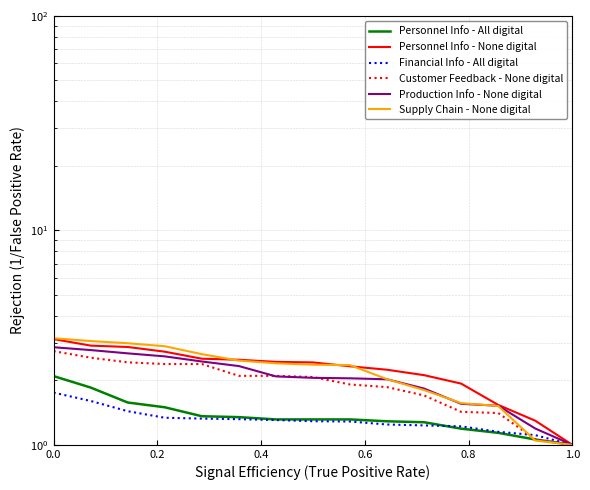

True or false: Production Info - None digital and Personnel Info - All digital intersect in this chart.

False